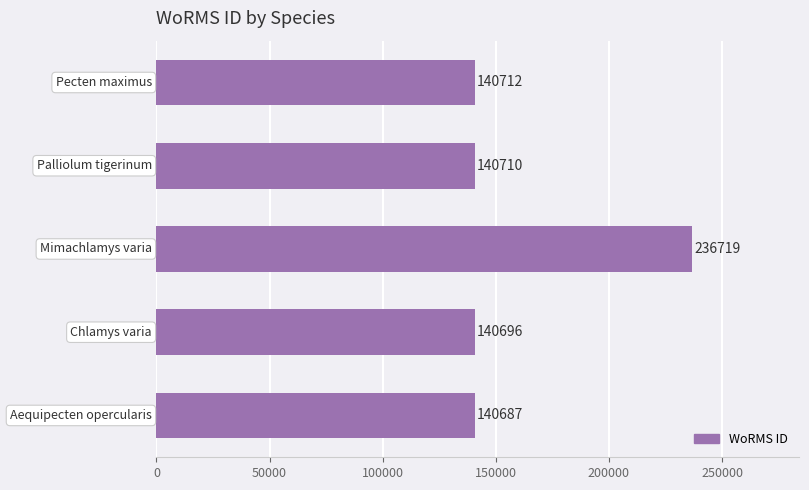

What is the greatest value displayed?

236719